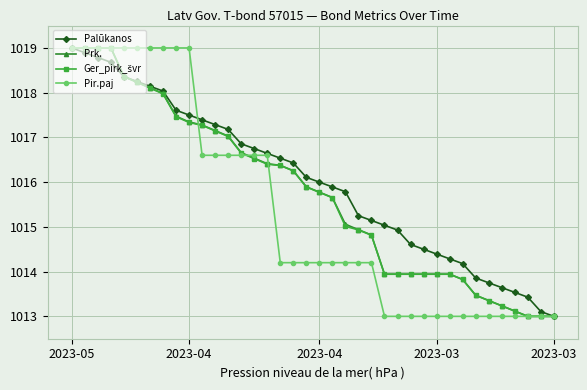

What is the highest value of the Palūkanos series?

1019.0